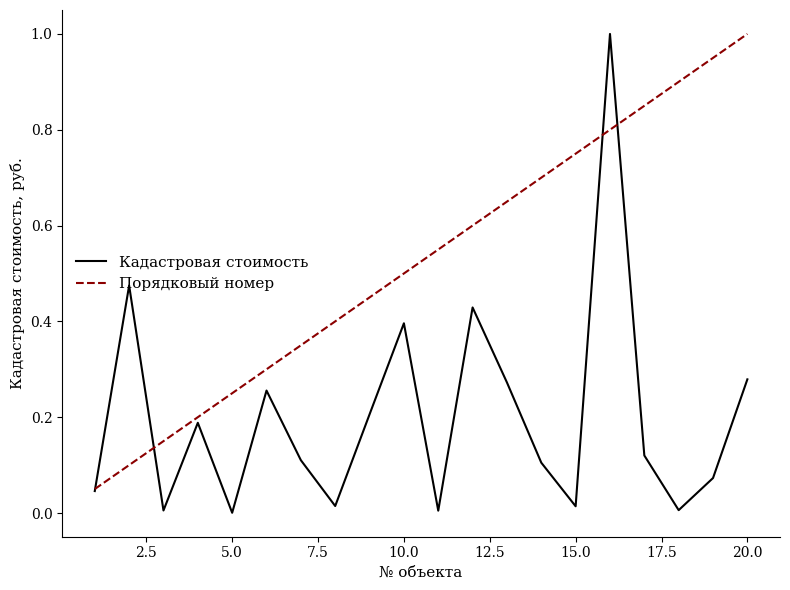

What are all the series names shown in the legend?

Кадастровая стоимость, Порядковый номер